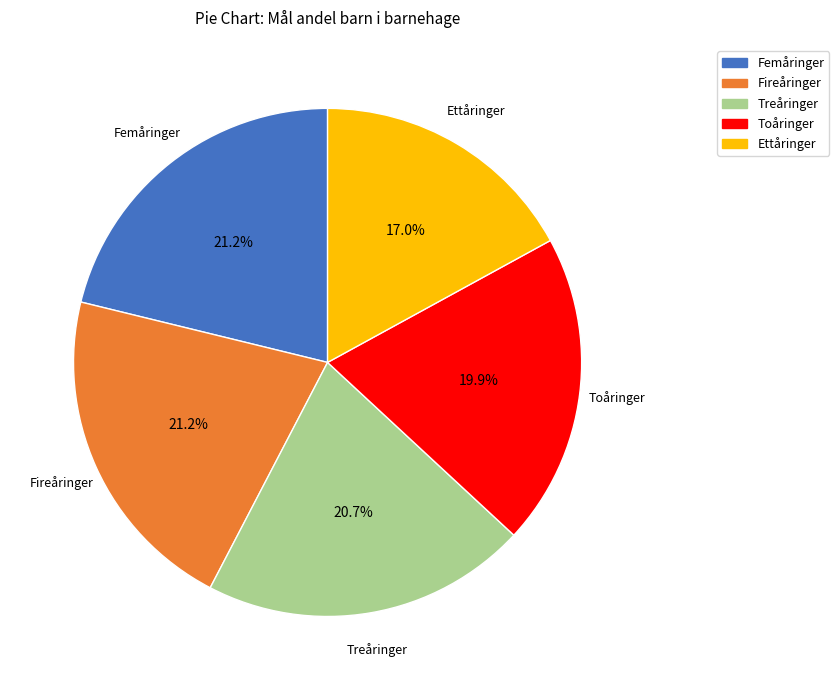

Count the number of slices in the pie.

5